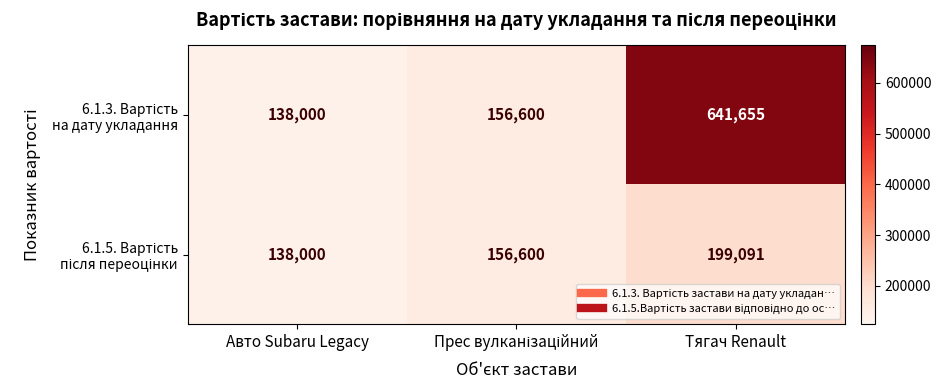

At which category is the sum across all series the highest?

Тягач Renault